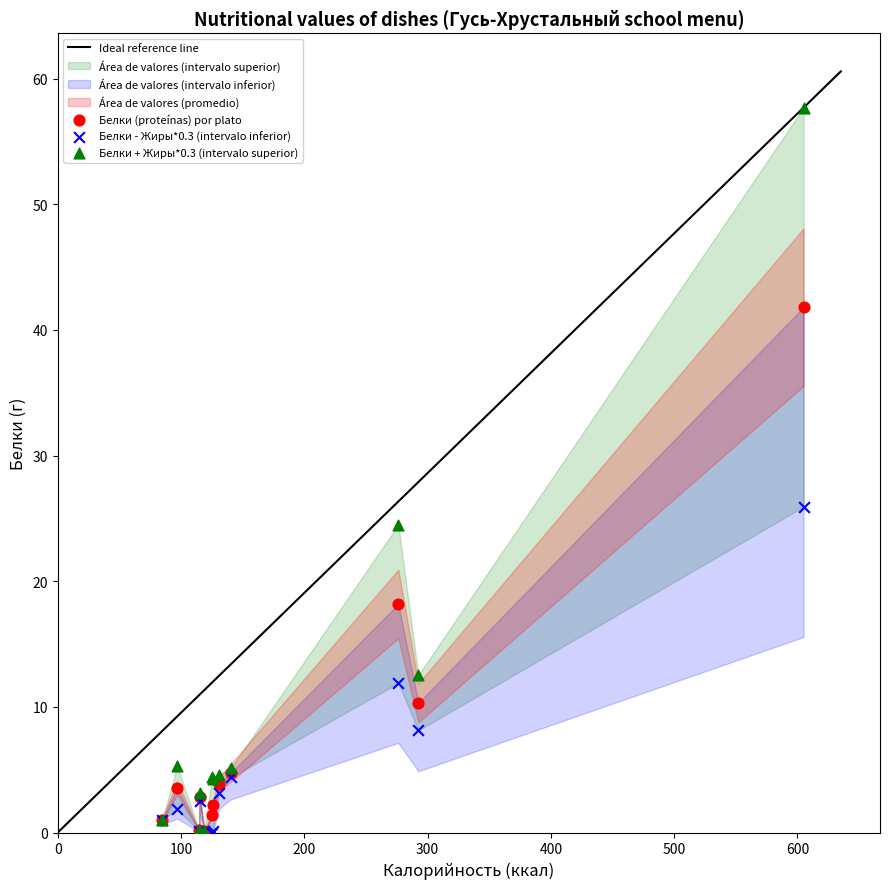

In the Белки (proteínas) por plato series, what Y value is closest to 20?

18.2